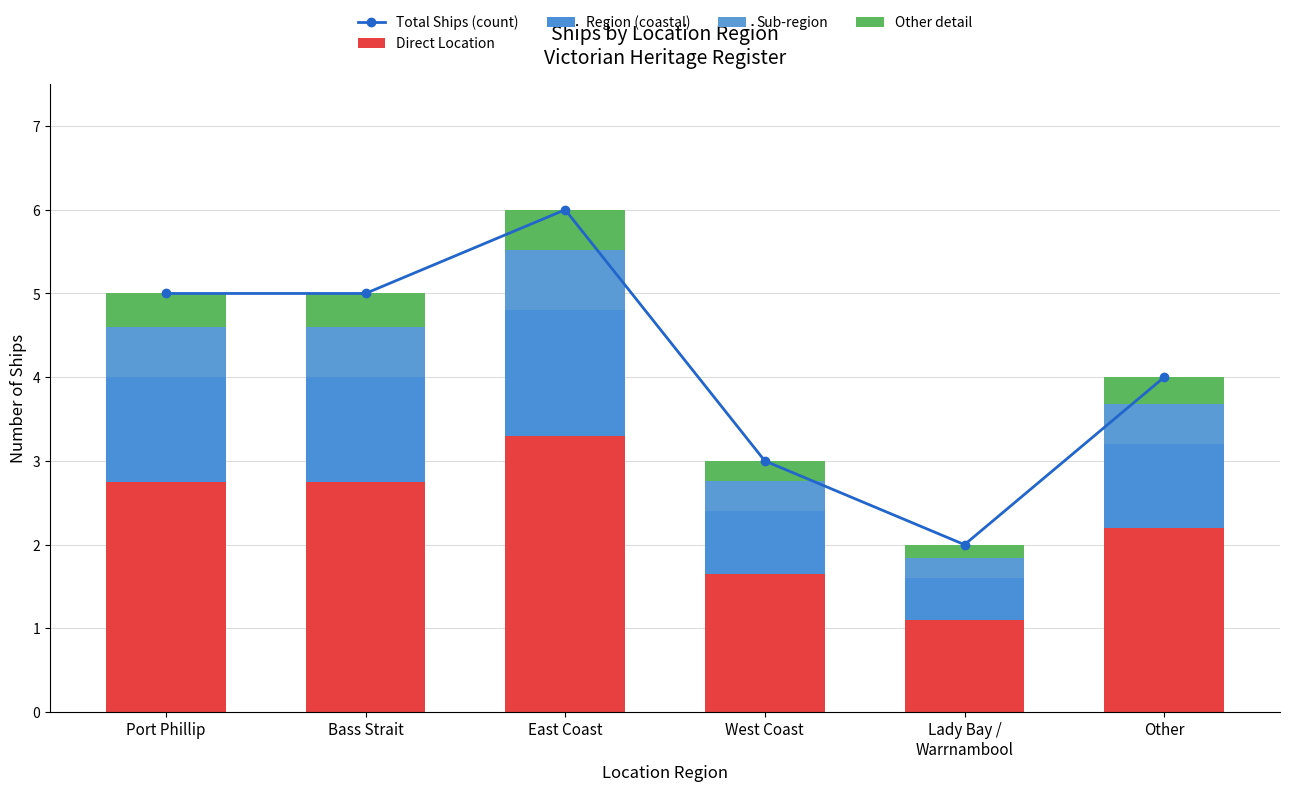

Reading right to left, what are all the values shown in this chart?

Total Ships (count): Other=4.0	Lady Bay /
Warrnambool=2.0	West Coast=3.0	East Coast=6.0	Bass Strait=5.0	Port Phillip=5.0
Direct Location: Other=2.2	Lady Bay /
Warrnambool=1.1	West Coast=1.7	East Coast=3.3	Bass Strait=2.8	Port Phillip=2.8
Region (coastal): Other=1.0	Lady Bay /
Warrnambool=0.5	West Coast=0.8	East Coast=1.5	Bass Strait=1.2	Port Phillip=1.2
Sub-region: Other=0.5	Lady Bay /
Warrnambool=0.2	West Coast=0.4	East Coast=0.7	Bass Strait=0.6	Port Phillip=0.6
Other detail: Other=0.3	Lady Bay /
Warrnambool=0.2	West Coast=0.2	East Coast=0.5	Bass Strait=0.4	Port Phillip=0.4